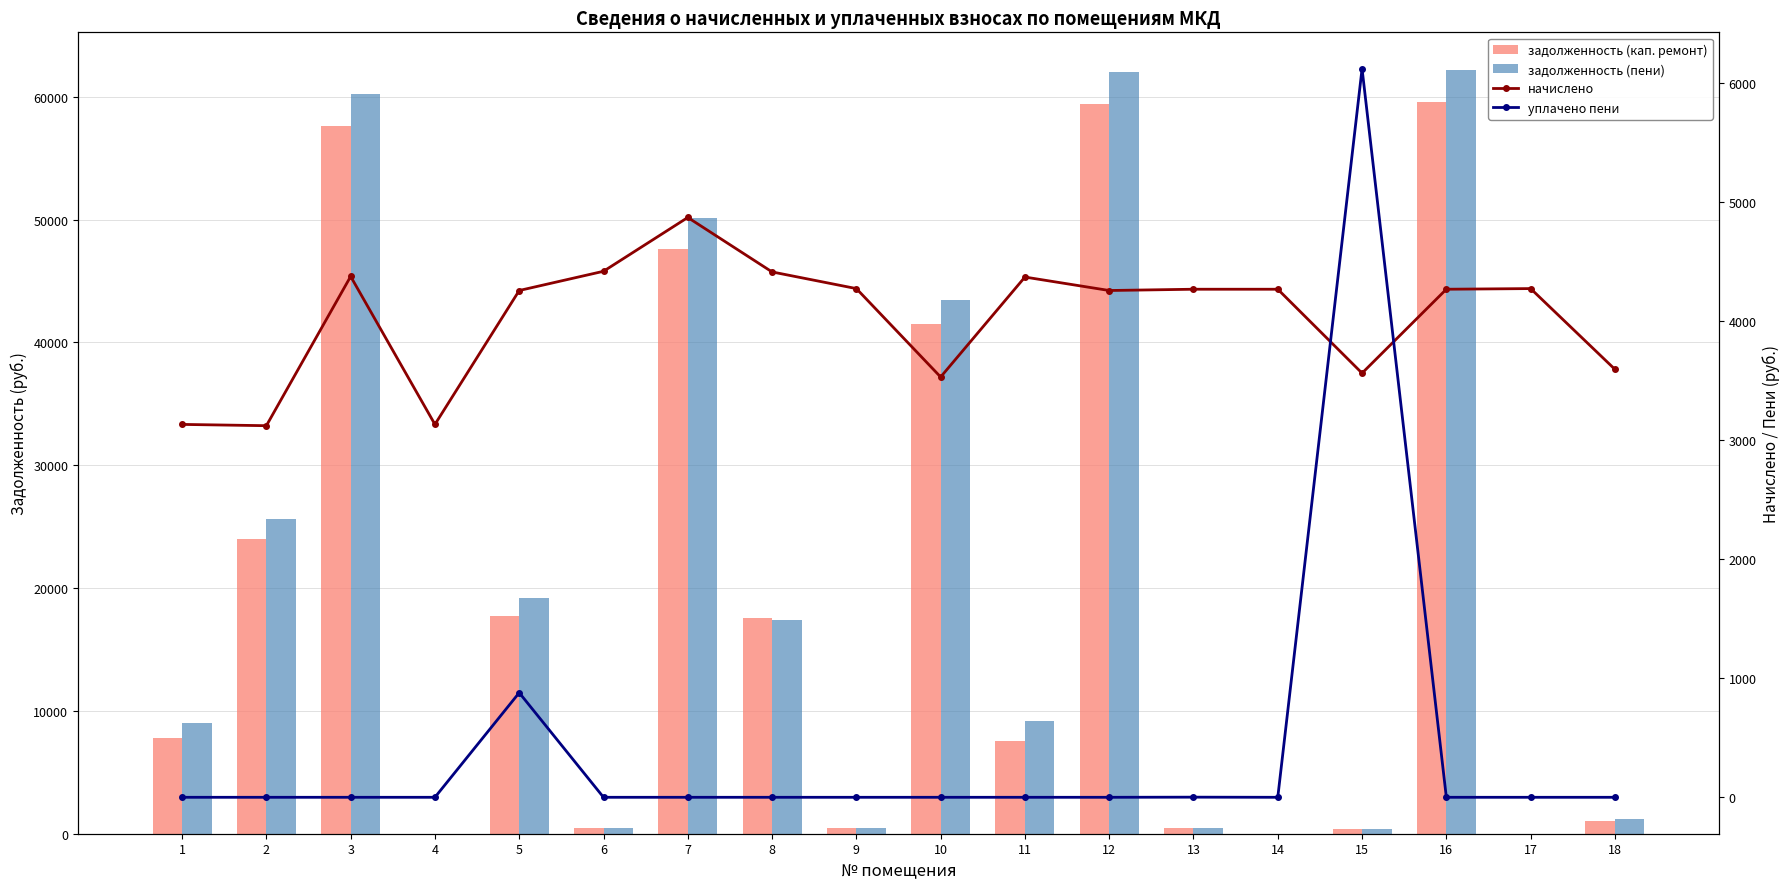

Reading right to left, extract all data points from this chart.

задолженность (кап. ремонт): 1049.3	0.0	59568.1	419.5	0.0	474.2	59417.9	7553.0	41462.6	474.8	17530.3	47573.3	491.4	17690.9	0.0	57624.4	24006.5	7795.6
задолженность (пени): 1195.6	0.0	62133.8	395.9	0.0	474.2	61977.1	9192.1	43447.0	474.8	17374.9	50120.0	491.0	19171.3	0.0	60199.7	25614.8	9020.5
начислено: 3595.1	4273.3	4267.9	3562.9	4267.9	4267.9	4257.2	4370.2	3530.6	4273.3	4413.2	4870.7	4418.6	4257.2	3132.4	4375.5	3121.6	3132.4
уплачено пени: 0.0	0.0	0.0	6119.9	0.0	1.2	0.0	0.0	0.0	0.0	0.0	0.0	0.0	878.5	0.0	0.0	0.0	0.0